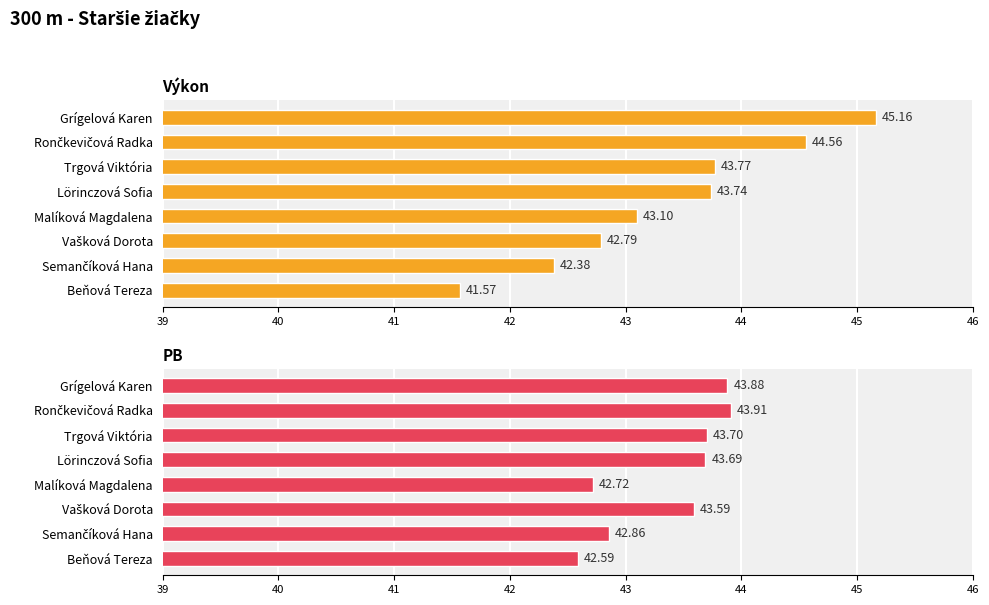

Count the number of data series in this chart.

2